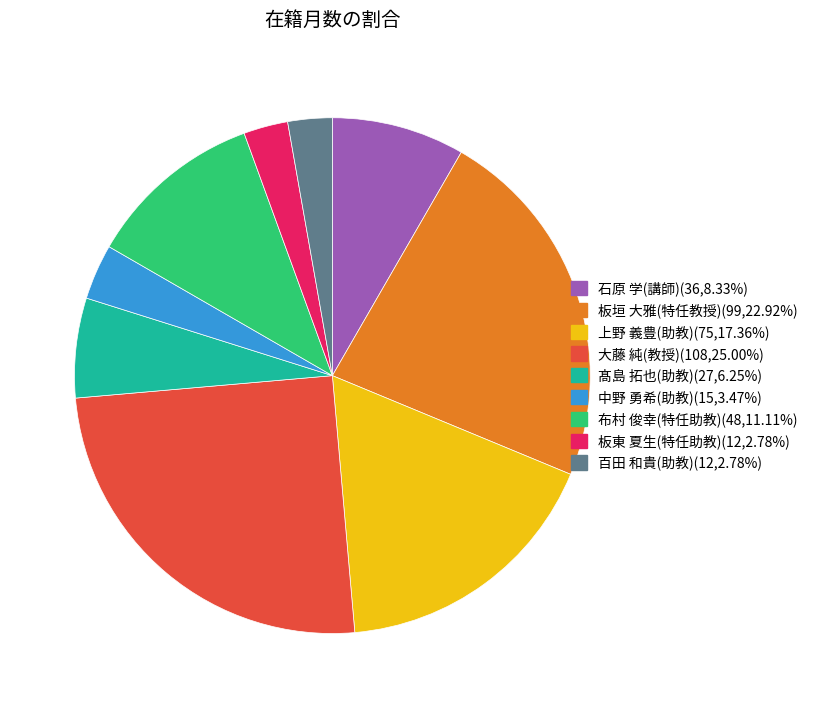

The 板垣 大雅(特任教授) slice represents 23% of the pie. True or false?

True